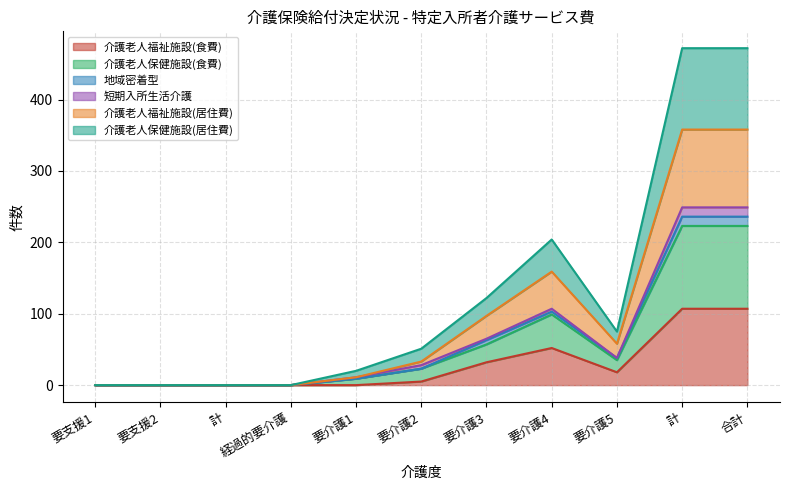

What are all the series names shown in the legend?

介護老人福祉施設(食費), 介護老人保健施設(食費), 地域密着型, 短期入所生活介護, 介護老人福祉施設(居住費), 介護老人保健施設(居住費)